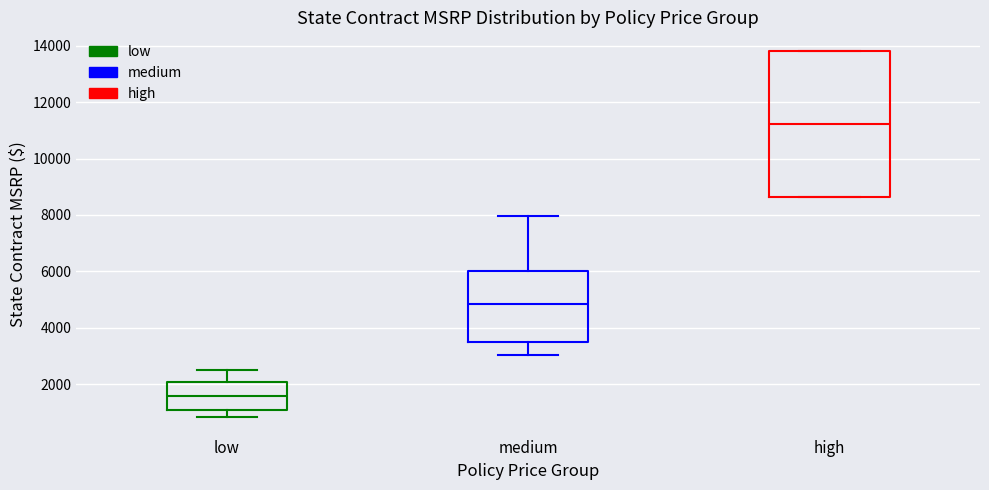

Reading left to right, read every box against the y-axis: the position of its median line, the range the box covers, and the ends of its whiskers. The values are not printed on the chart, so give them approximately, as read against the axis.

low: median 1600, box 1000 to 2000, whiskers 800 to 2600
medium: median 4800, box 3600 to 6000, whiskers 3000 to 8000
high: median 11200, box 8600 to 13800, whiskers 8600 to 13800